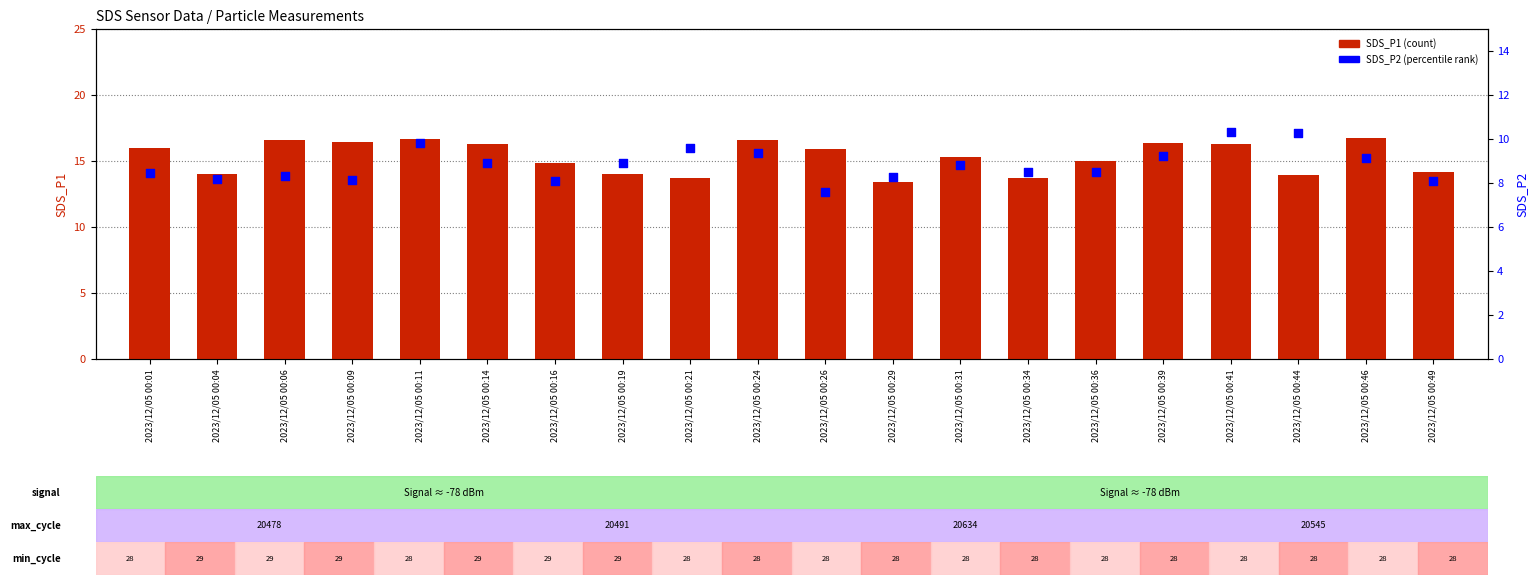

What are all the series names shown in the legend?

SDS_P1 (count), SDS_P2 (percentile)